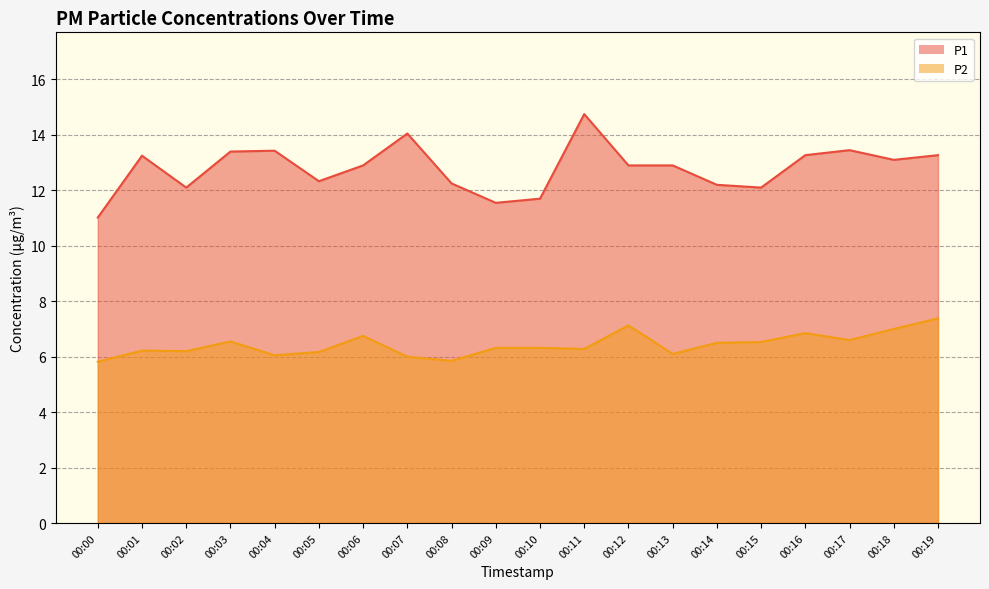

How many interior local valleys does the P2 series have?

6